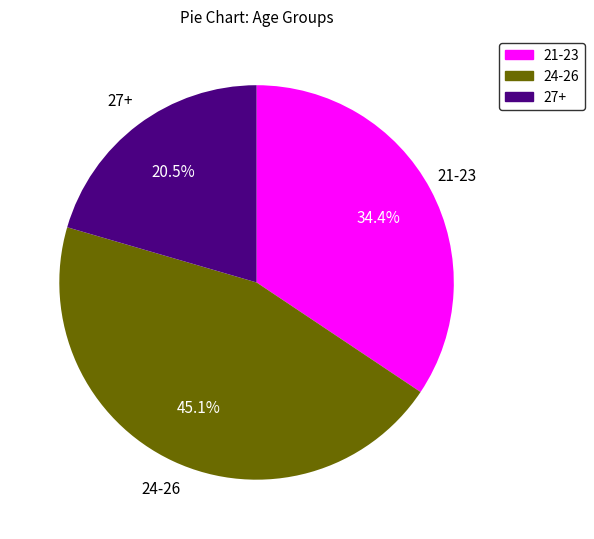

Is there any slice that represents more than half of the pie?

No